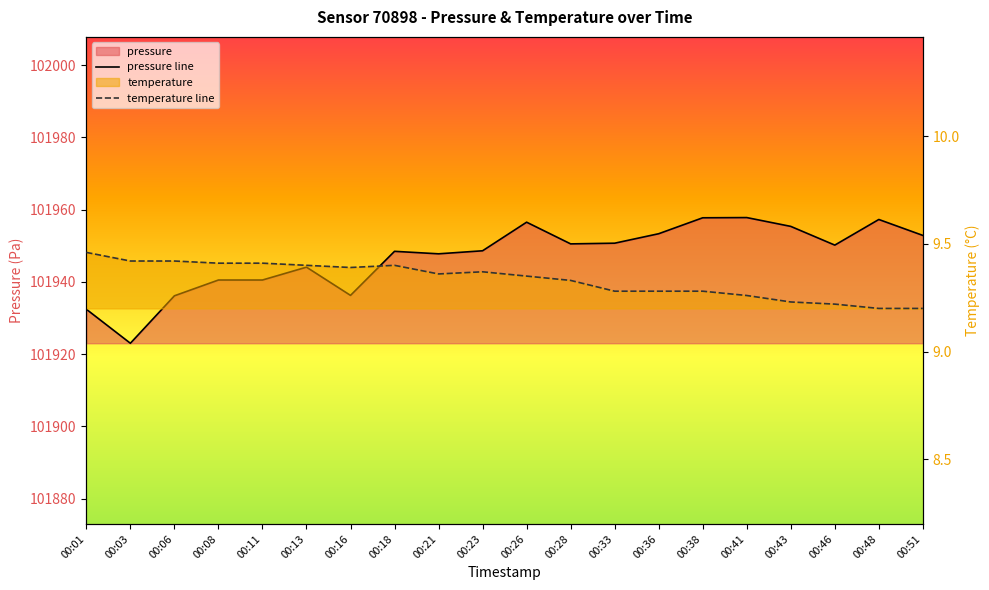

Read the temperature line value at 00:38.

9.3